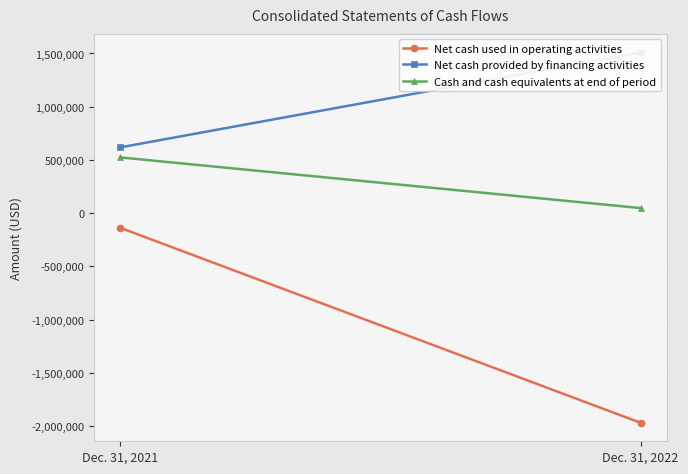

How many series are shown in this chart?

3